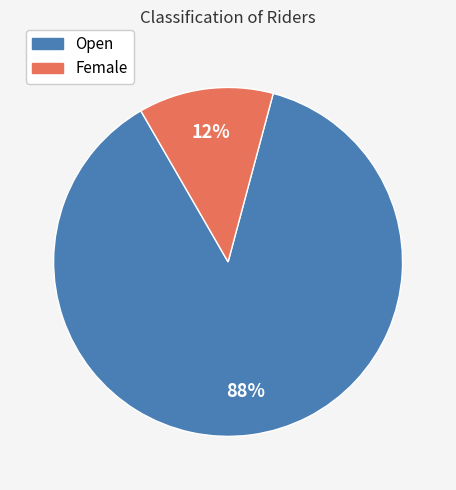

Which category has the smallest portion of the pie?

Female